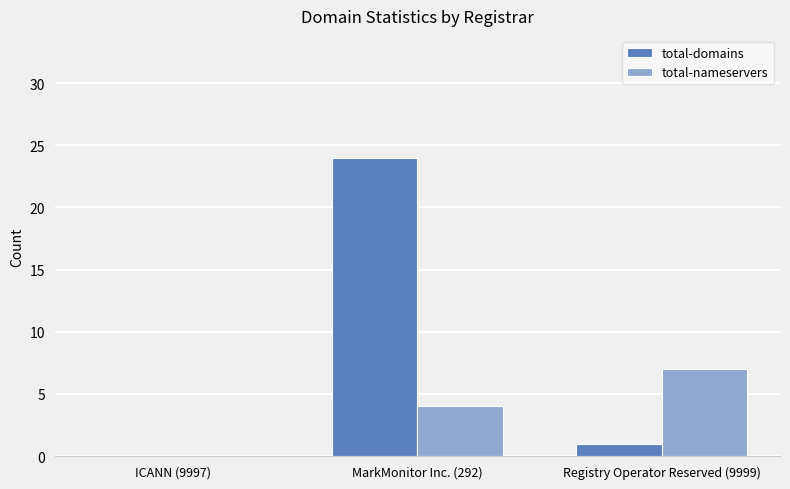

Between ICANN (9997) and Registry Operator Reserved (9999), which series saw the biggest shift?

total-nameservers